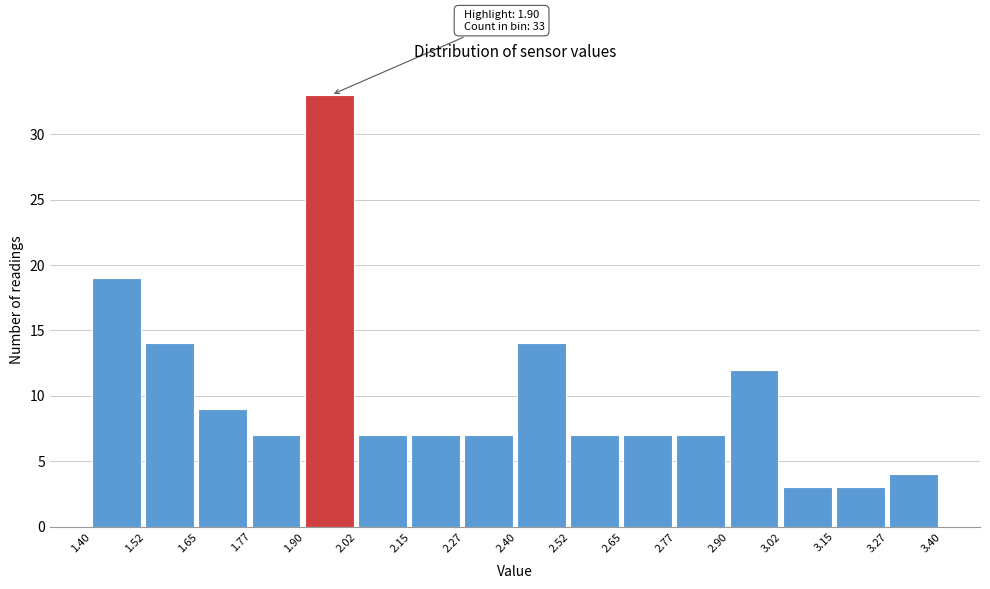

Which range on the x-axis has the tallest bar?

1.90 to 2.02